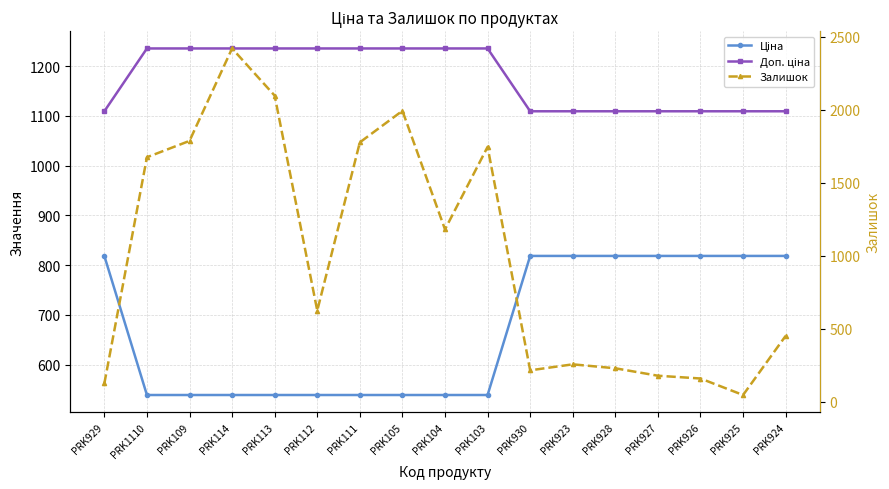

What position from the left is PRK924?

17